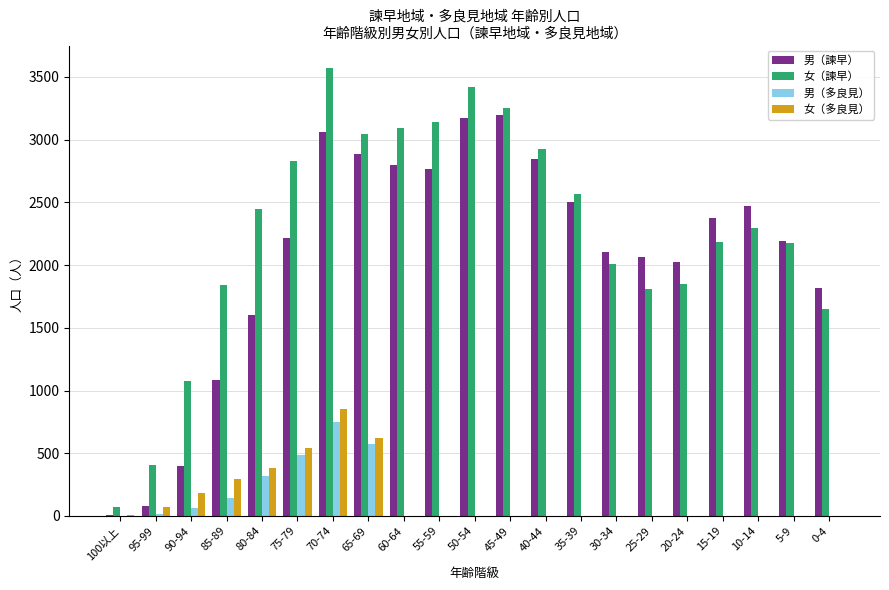

At which category is the sum across all series the highest?

70-74